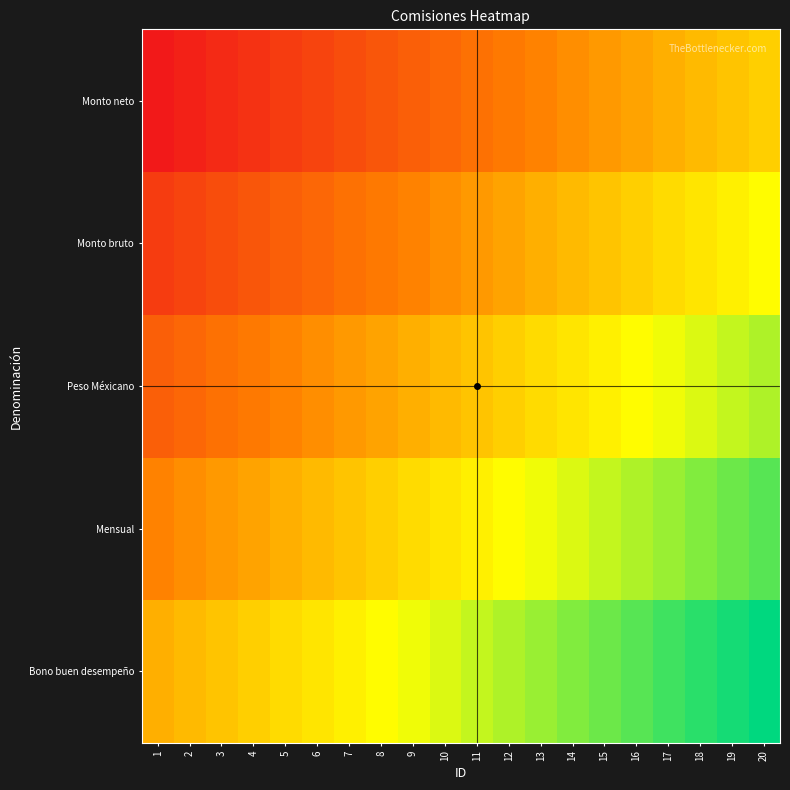

At which category is the sum across all series the highest?

20